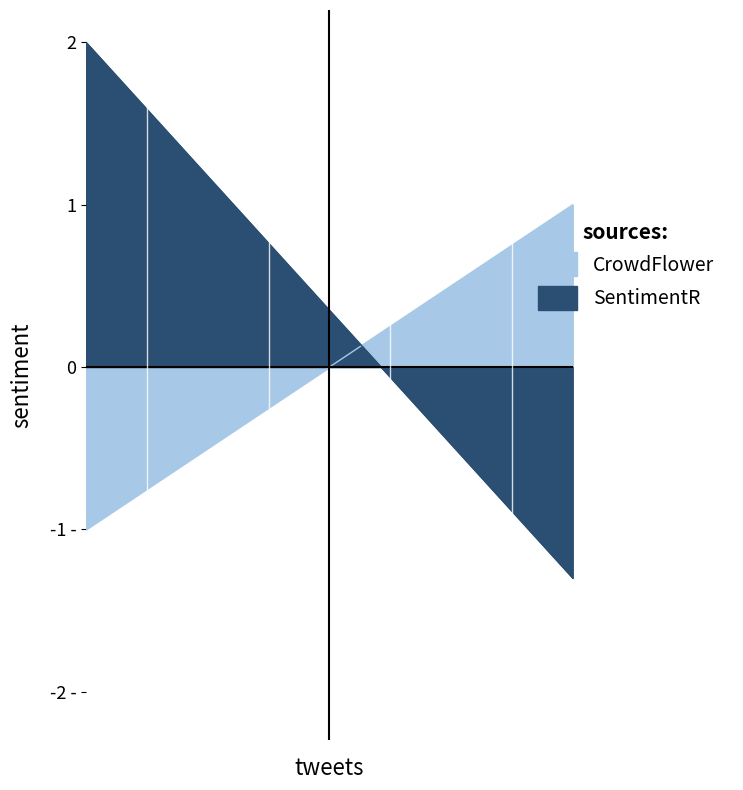

What is the value of the SentimentR point at the 7th from the left?

-0.5